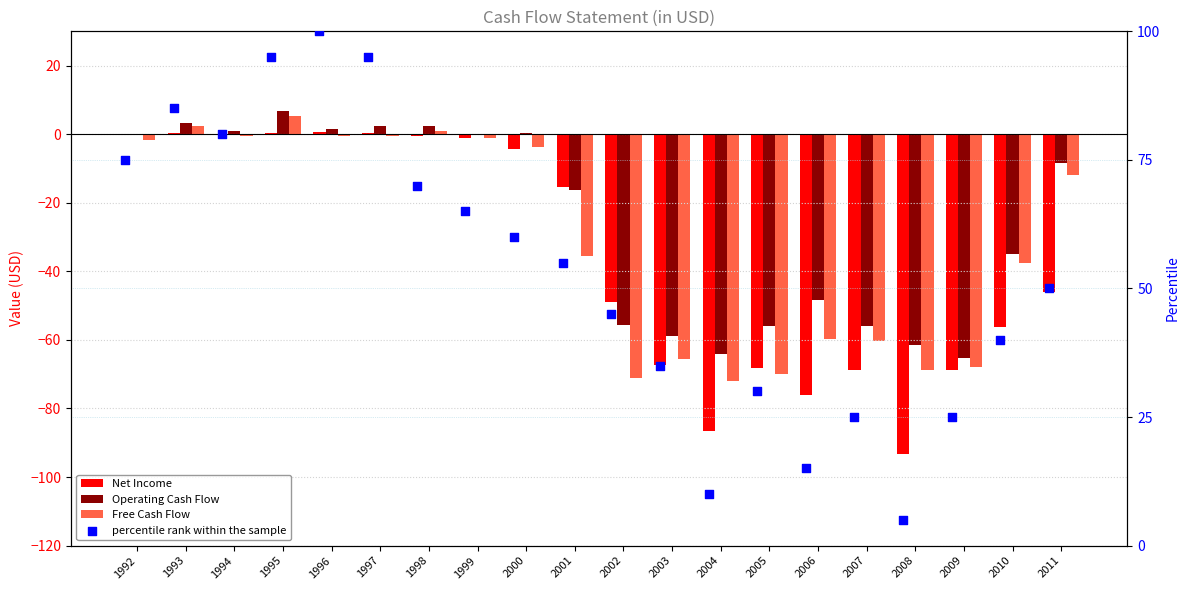

At how many categories does at least one series exceed 96?

1